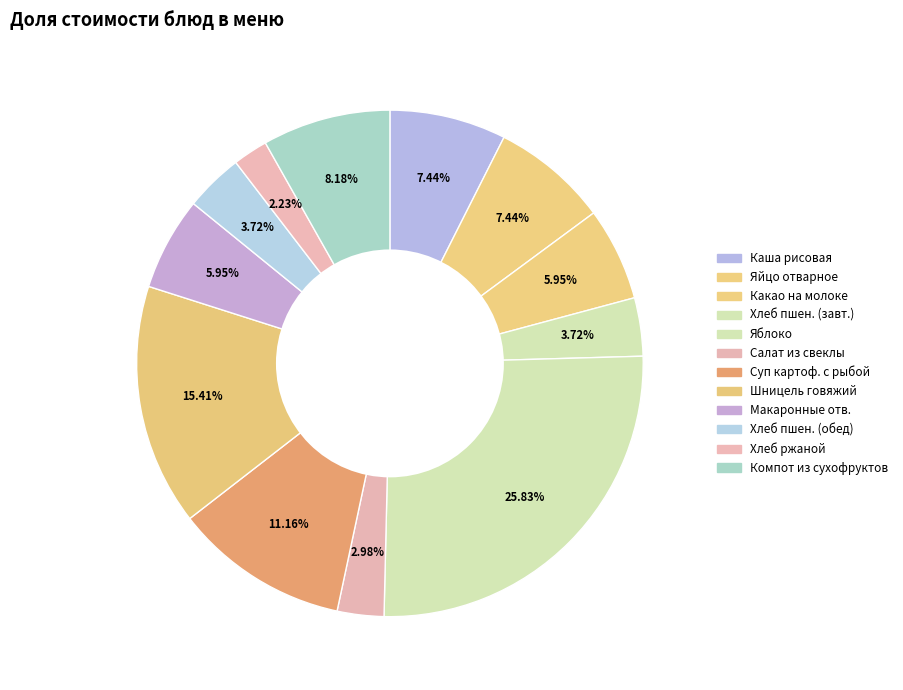

How many segments does this pie chart have?

12